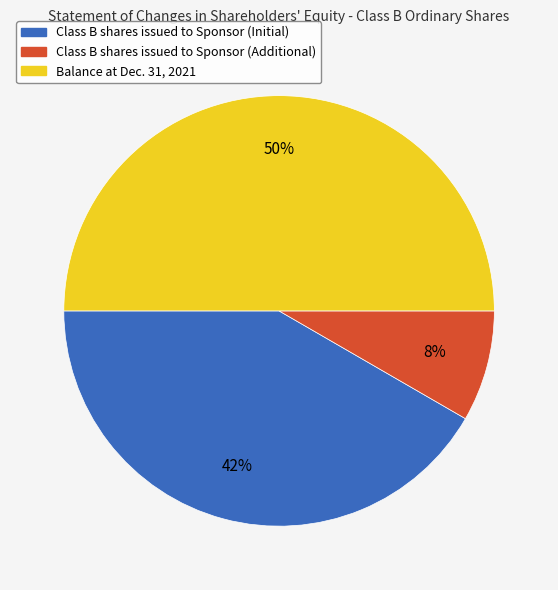

Is the sum of Class B shares issued to Sponsor (Additional) and Balance at Dec. 31, 2021 greater than half?

Yes